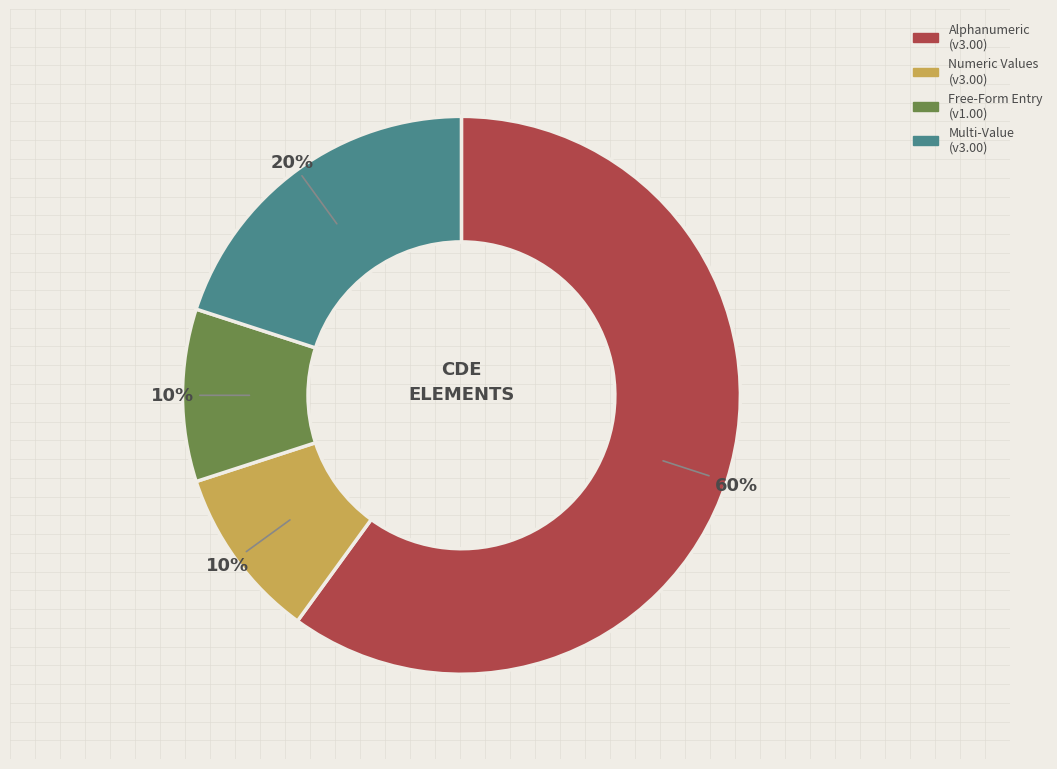

To the nearest percent, what is the difference between the largest and smallest slice percentages?

50%